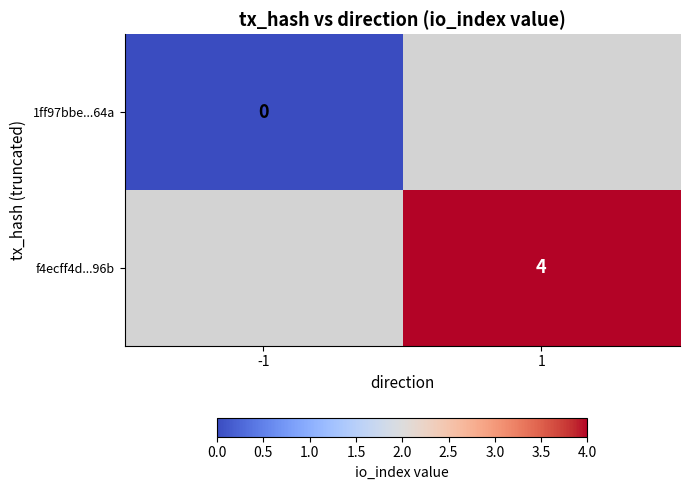

At which category does the chart reach its peak across all series?

1